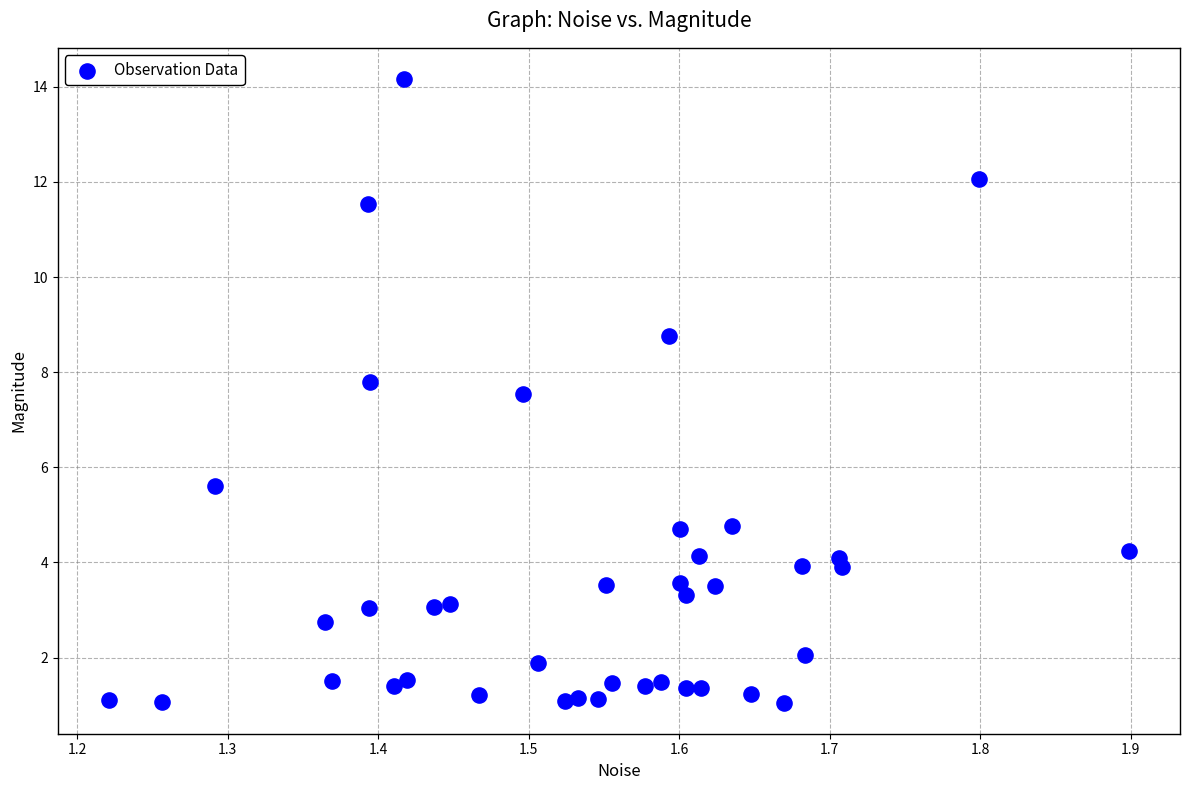

What is the range of Y values (max minus min)?

13.1